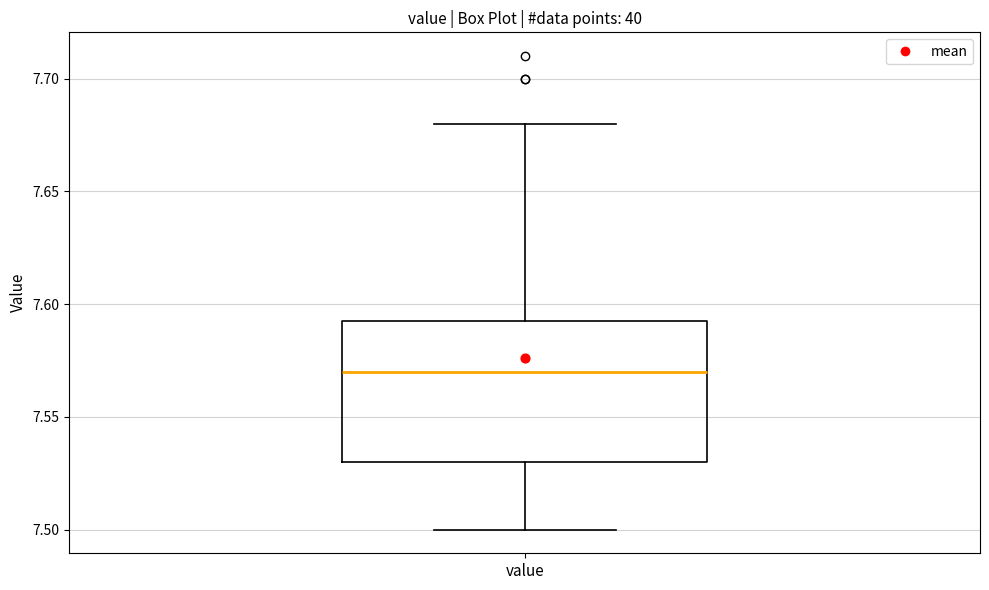

Transcribe this box plot: give where the median line is, the range the box spans, and where the two whiskers end, as read against the y-axis. The values are not printed on the chart, so give them approximately, as read against the axis.

median 7.570, box 7.530 to 7.595, whiskers 7.500 to 7.680